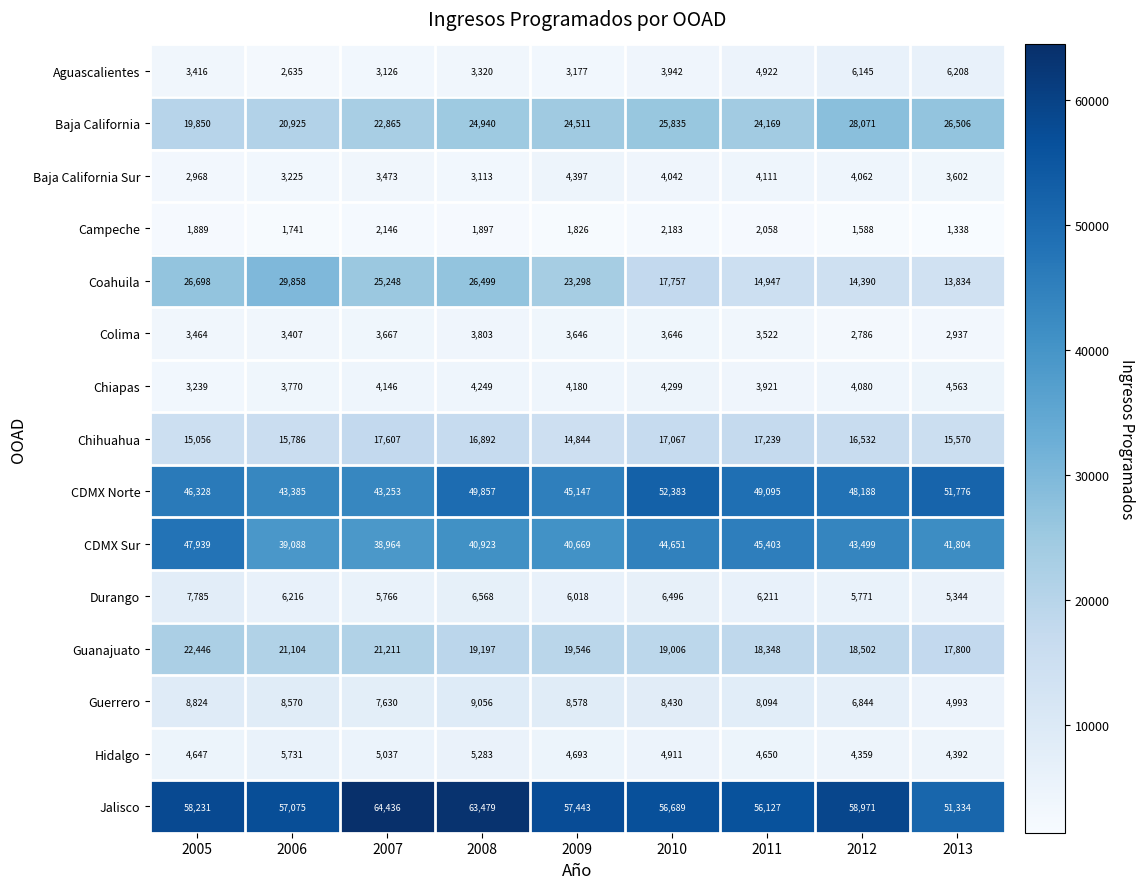

How many data points does each series have?

9